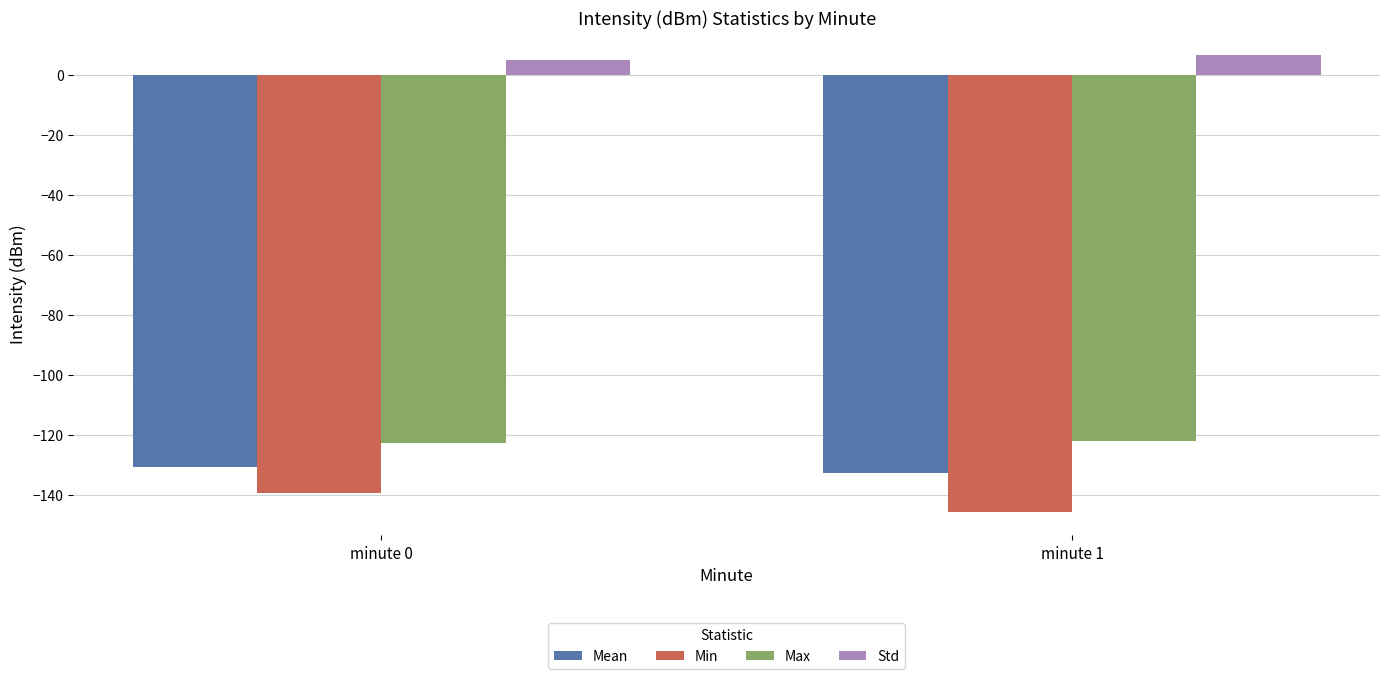

What is the total value across all series at minute 0?

-387.9